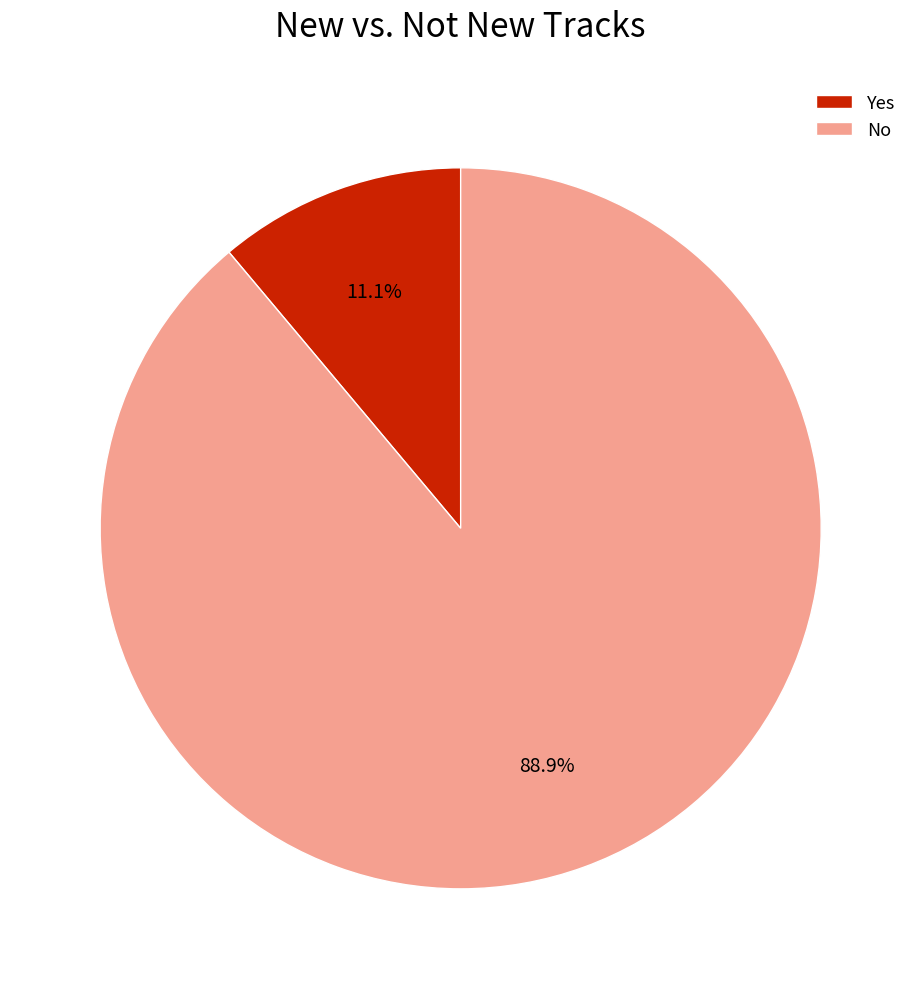

Is there a majority slice in this chart?

Yes